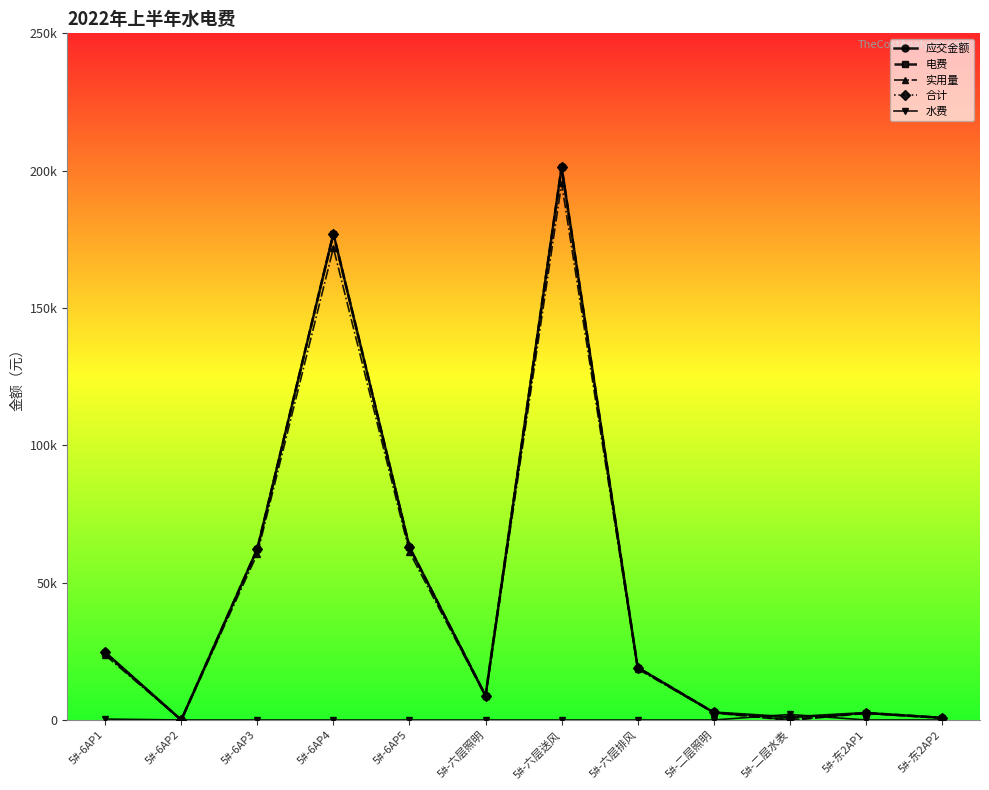

Between 5#-6AP2 and 5#-东2AP2, which is larger?

5#-东2AP2